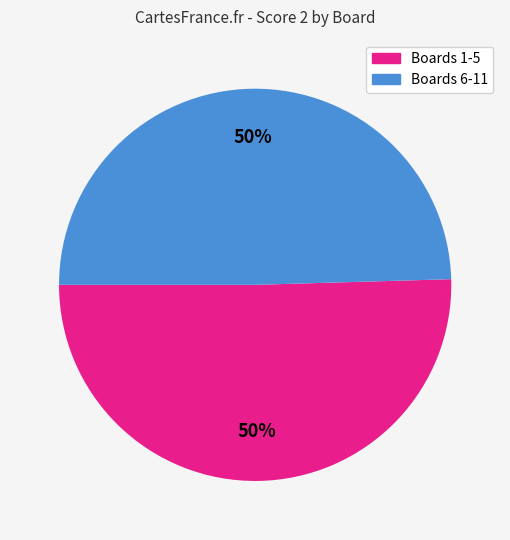

To the nearest percent, what is the average slice percentage?

50%